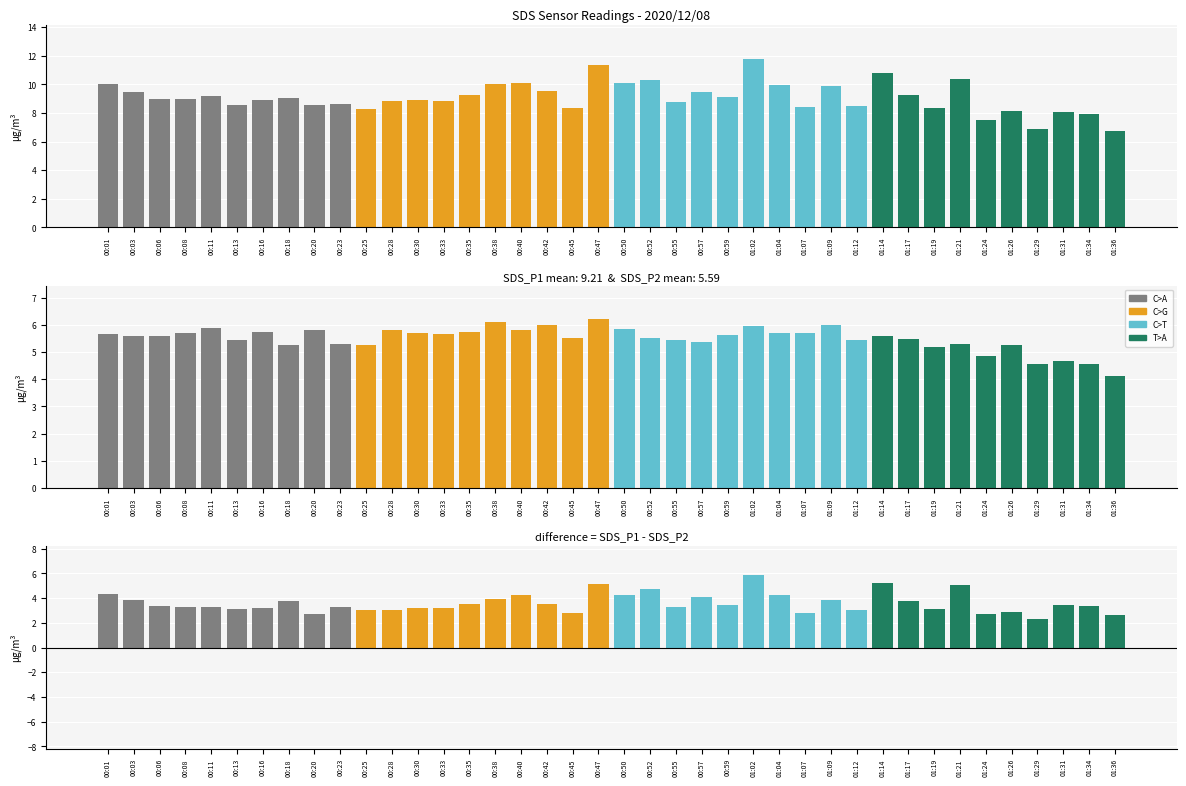

What is the maximum value shown in the chart?

11.8